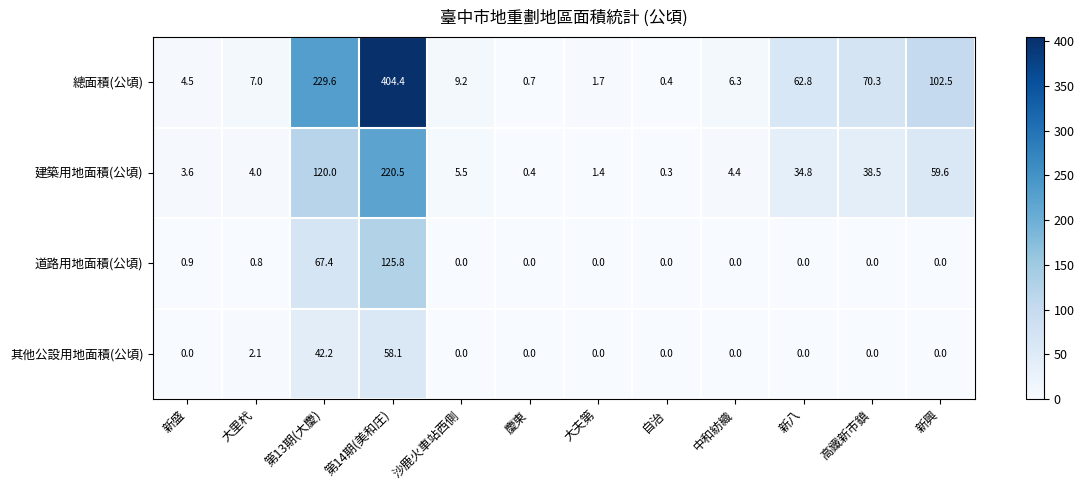

How many values in the 總面積(公頃) series exceed 9?

6